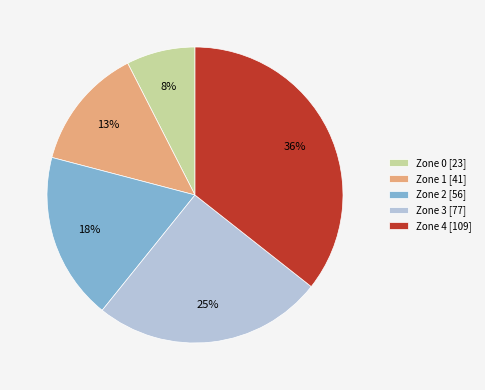

Is it true that Zone 0 is 17% of the pie?

False